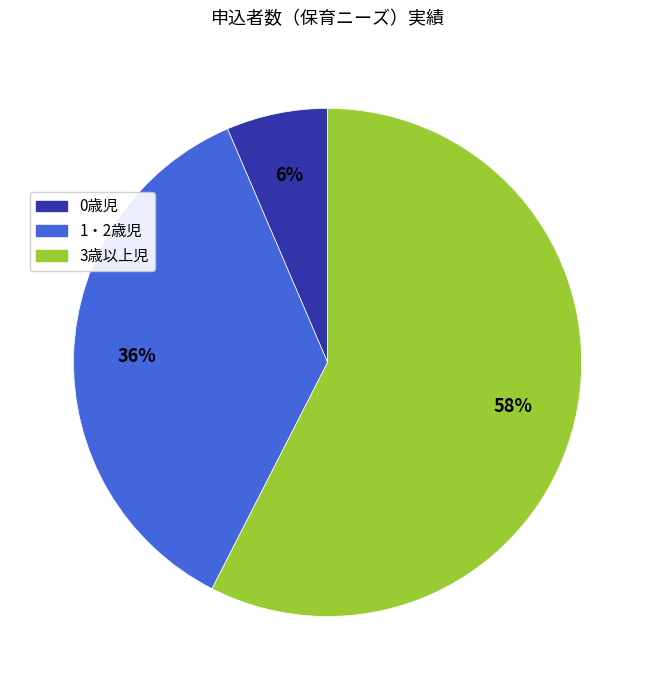

To the nearest percent, what is the combined percentage of 0歳児 and 1・2歳児?

42%